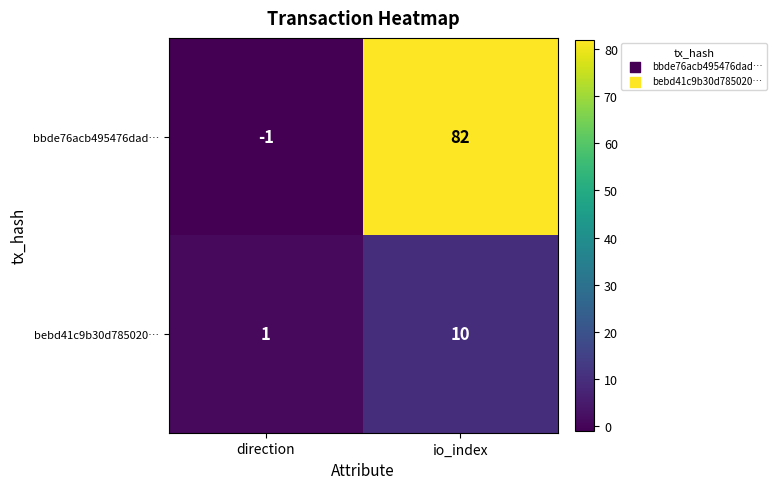

What is the sum of the bebd41c9b30d785020… values at io_index and direction?

11